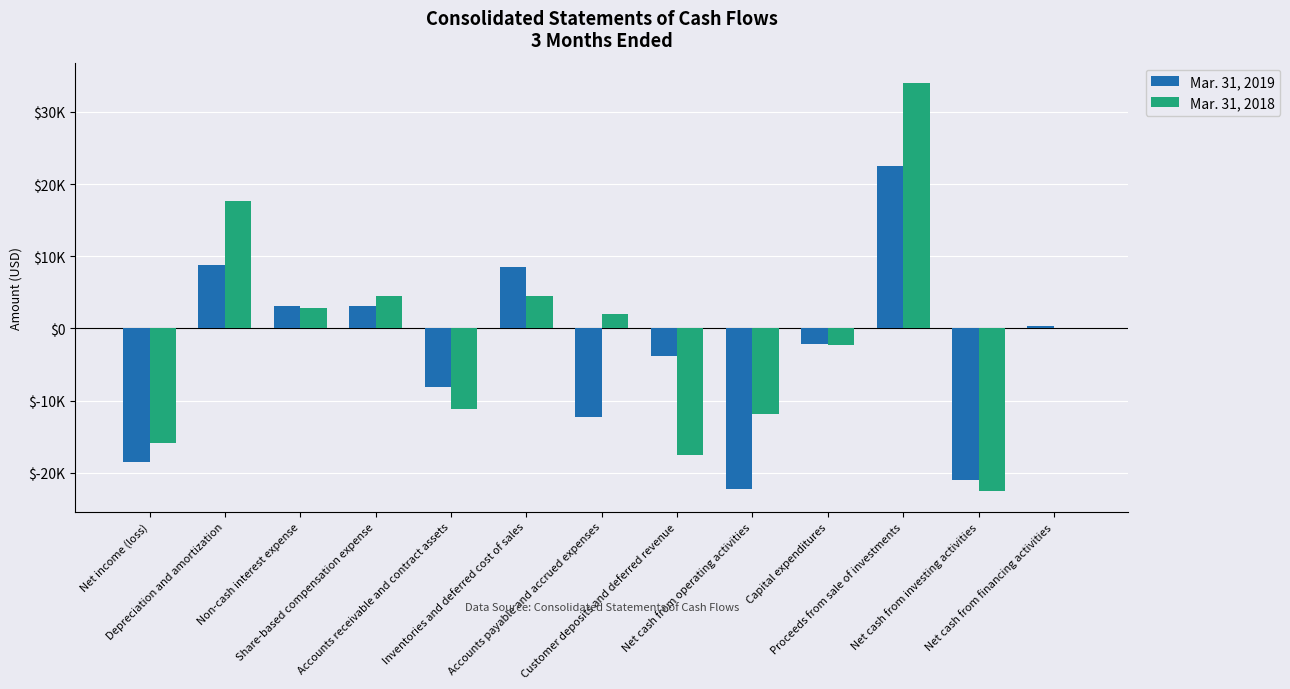

List the series in order of their peak value, highest first.

Mar. 31, 2018, Mar. 31, 2019